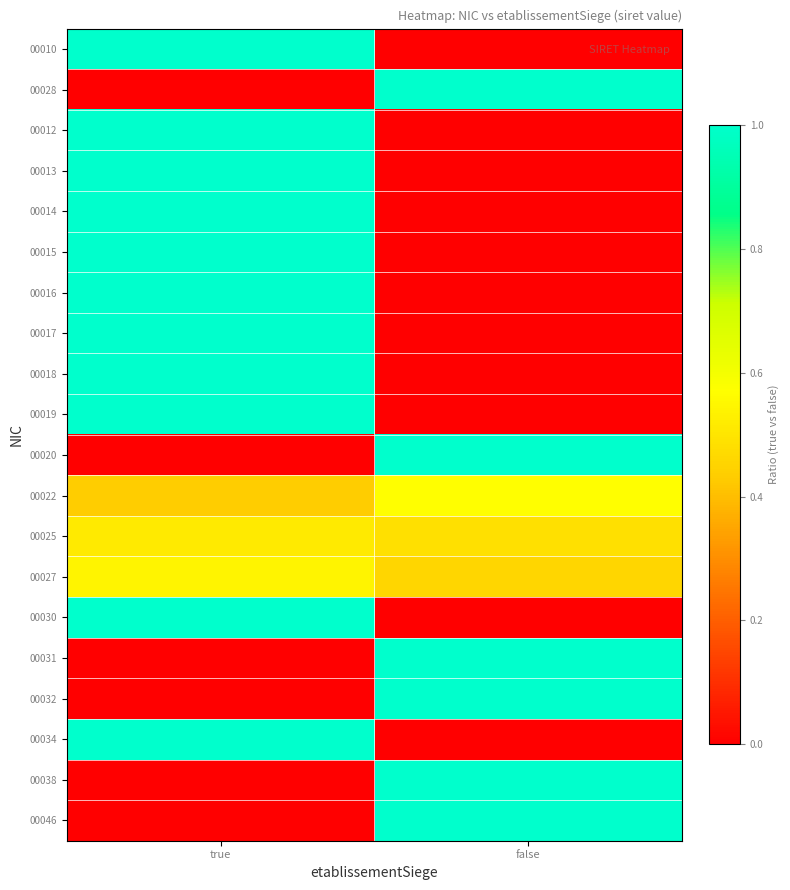

Reading left to right, extract all data points from this chart.

00010: true=1.0	false=0.0
00028: true=0.0	false=1.0
00012: true=1.0	false=0.0
00013: true=1.0	false=0.0
00014: true=1.0	false=0.0
00015: true=1.0	false=0.0
00016: true=1.0	false=0.0
00017: true=1.0	false=0.0
00018: true=1.0	false=0.0
00019: true=1.0	false=0.0
00020: true=0.0	false=1.0
00022: true=0.4	false=0.6
00025: true=0.5	false=0.5
00027: true=0.5	false=0.5
00030: true=1.0	false=0.0
00031: true=0.0	false=1.0
00032: true=0.0	false=1.0
00034: true=1.0	false=0.0
00038: true=0.0	false=1.0
00046: true=0.0	false=1.0